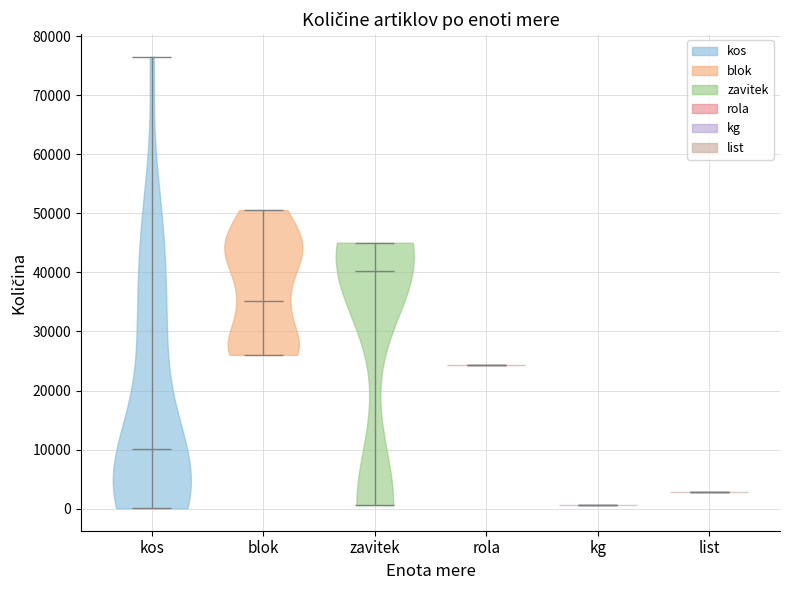

Which violin has the highest median line?

zavitek